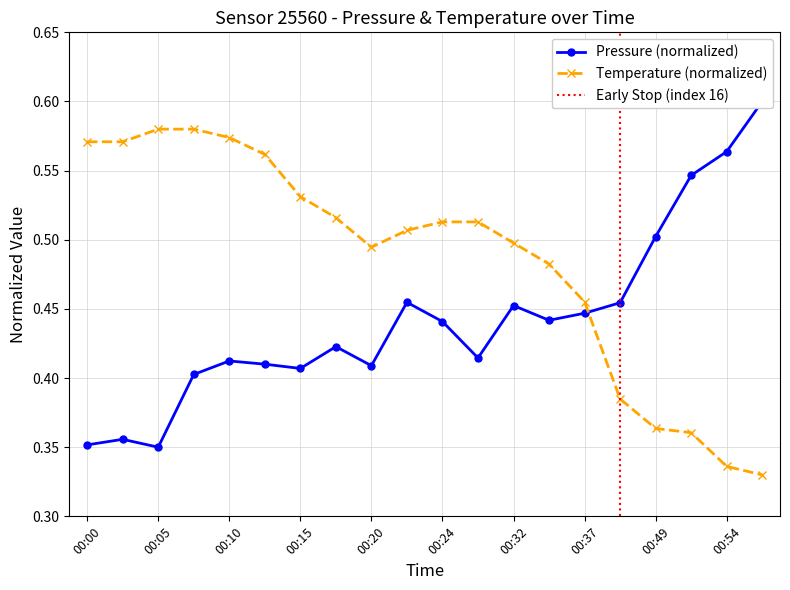

What is the value of the pressure point at the 14th from the left?

0.4